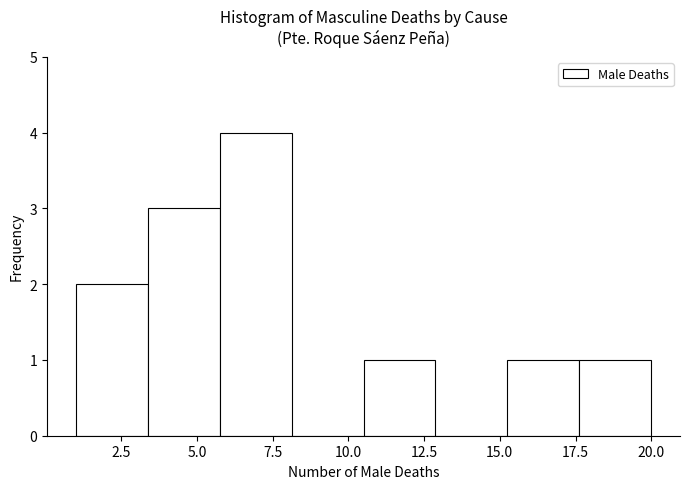

Over which range of the x-axis is the bar tallest?

6.0 to 8.0